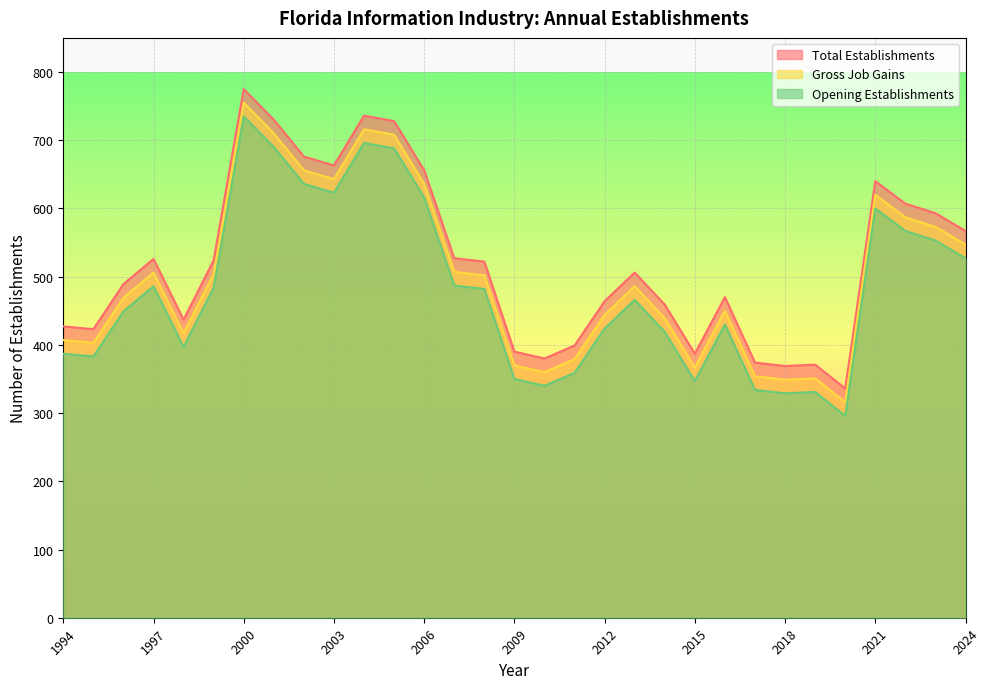

Is it true that Gross Job Gains equals 450 at 2016?

True